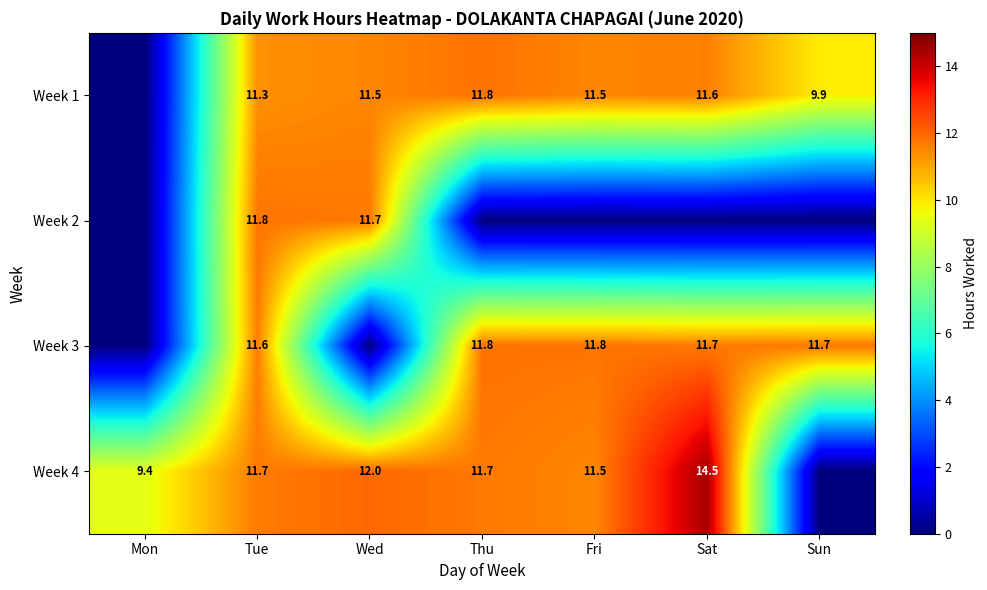

What is the difference between the highest and lowest values at Tue?

0.5